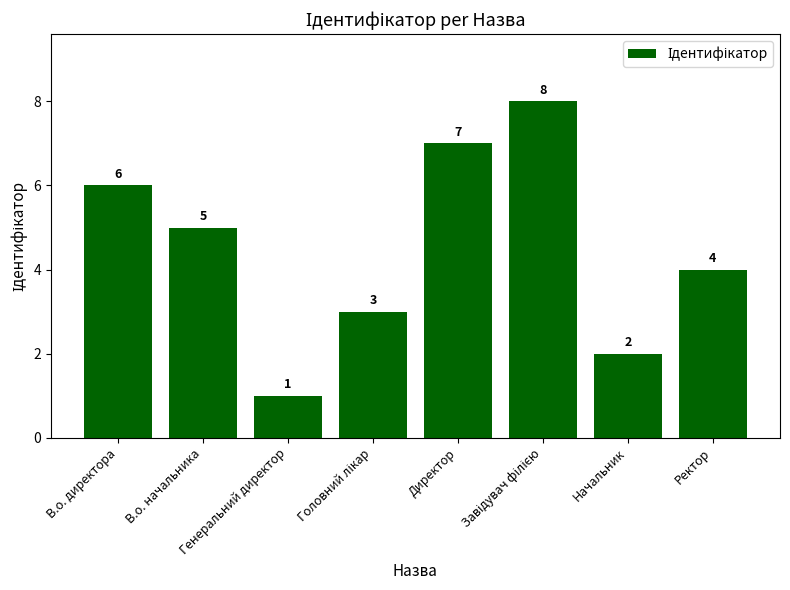

What is the value of the 4th bar from the left?

3